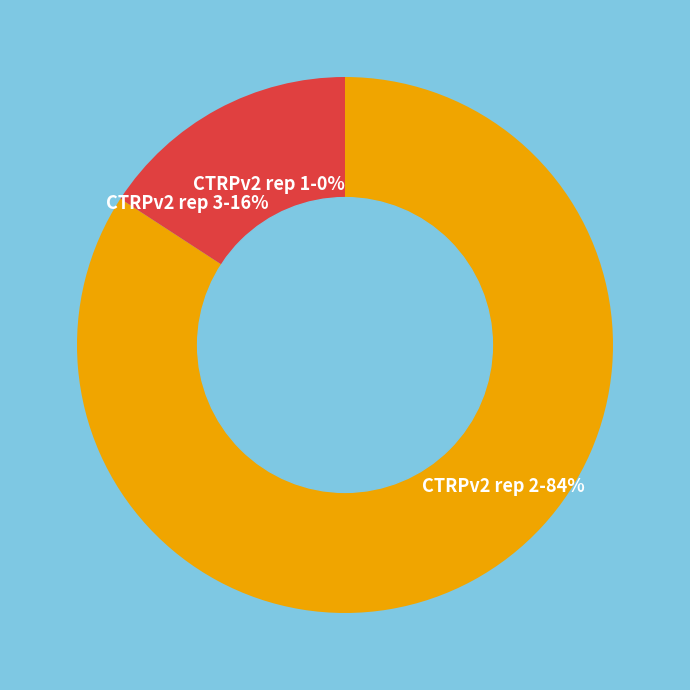

Between CTRPv2 rep 1 and CTRPv2 rep 3, which is larger?

CTRPv2 rep 3